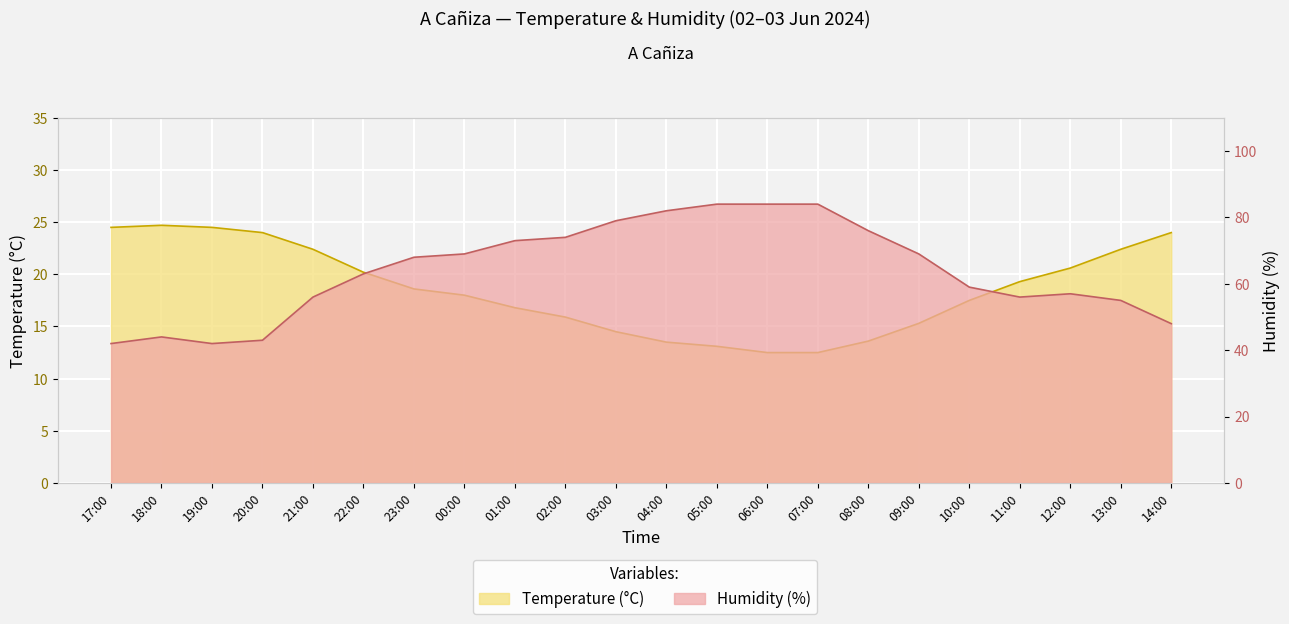

True or false: Temperature (°C) and Humidity (%) cross at least once.

False